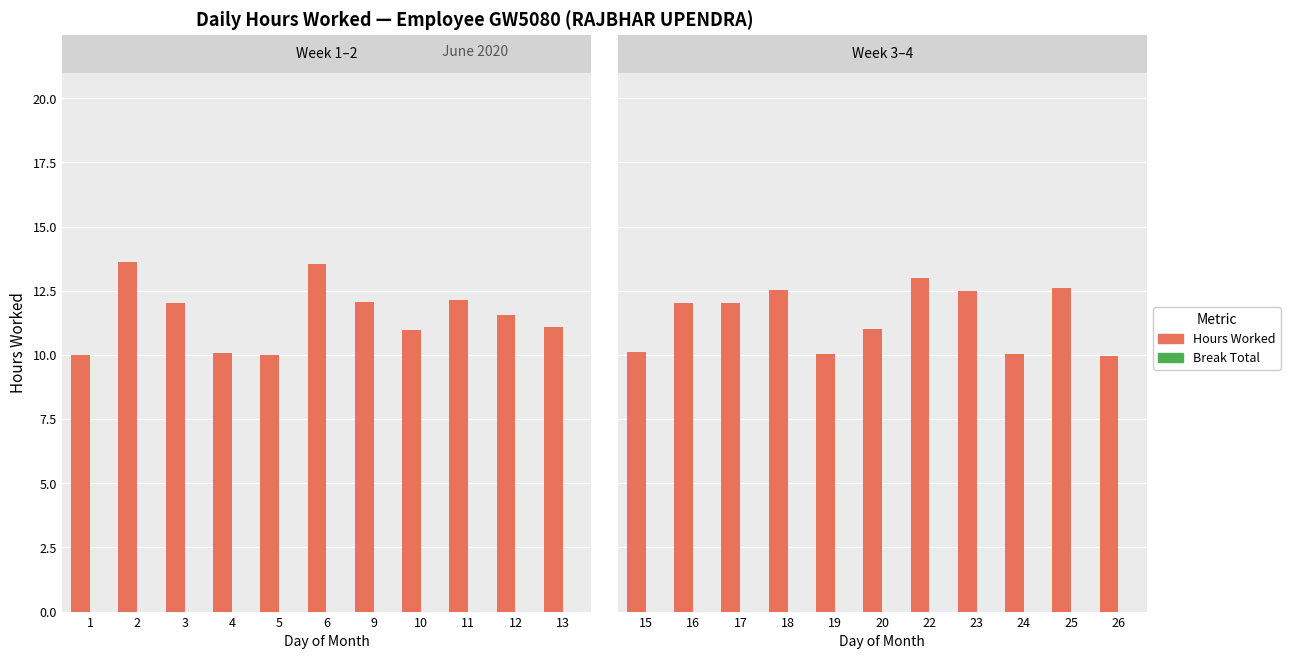

Are the bars horizontal?

No